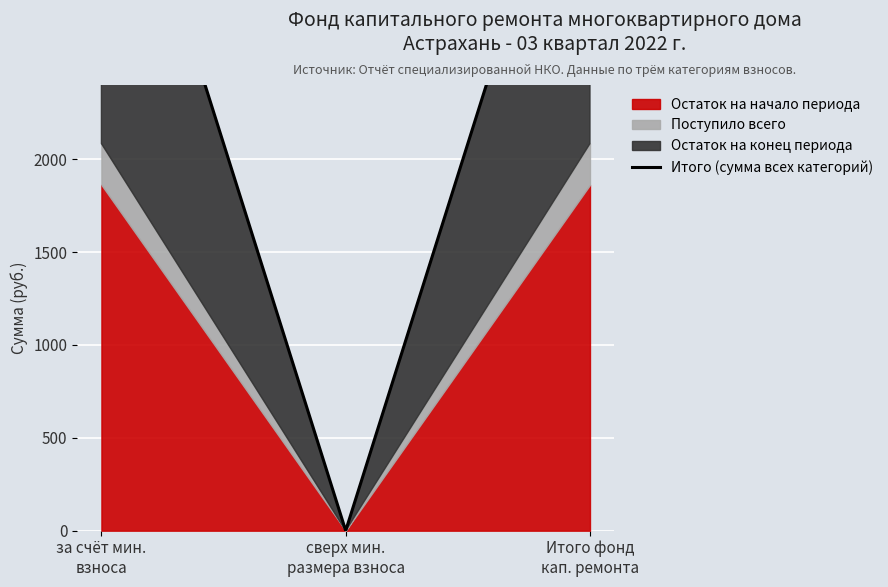

Rank the categories by value from highest to lowest.

за счёт мин.
взноса, Итого фонд
кап. ремонта, сверх мин.
размера взноса